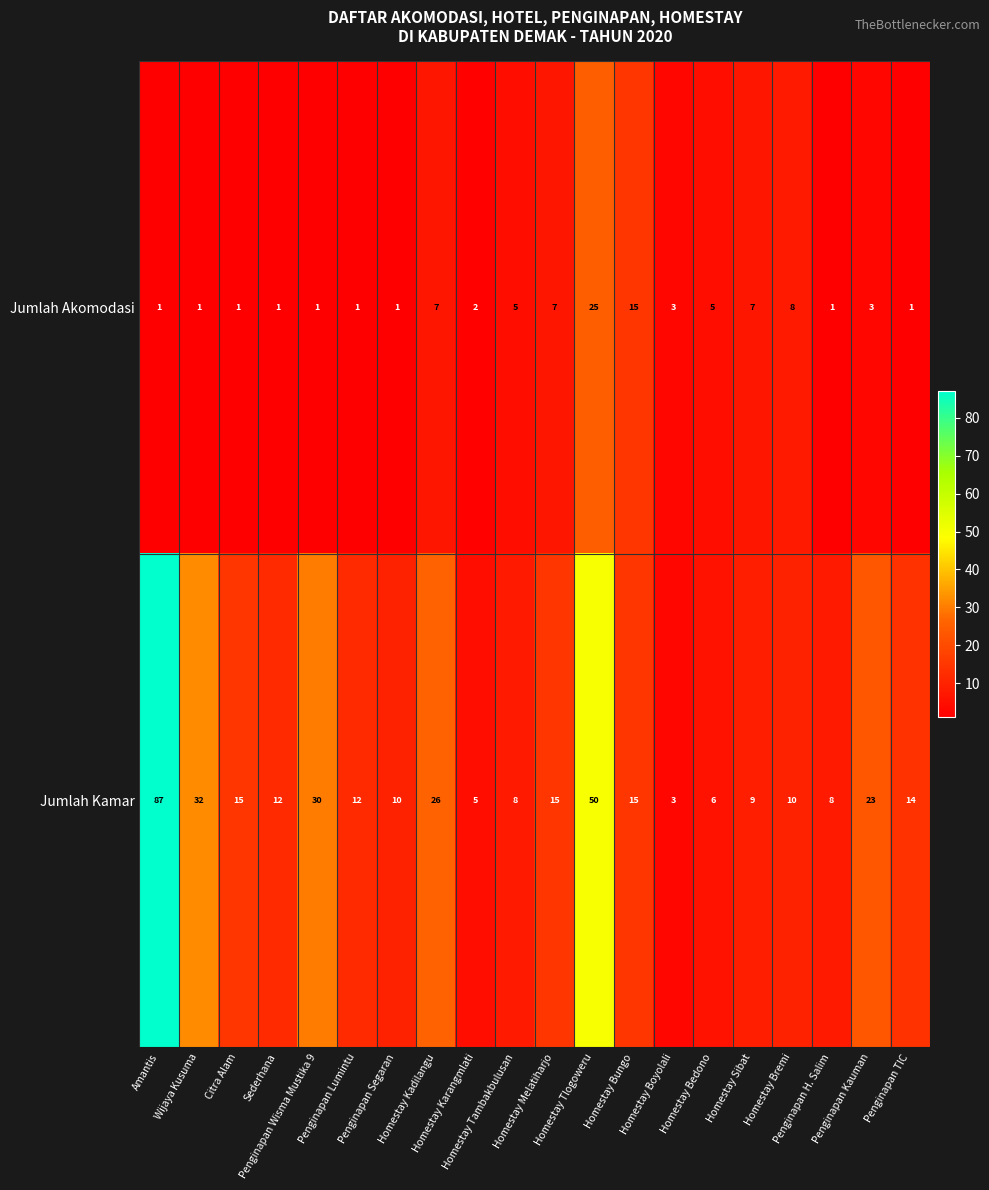

What is the total value across all series at Penginapan Kauman?

26